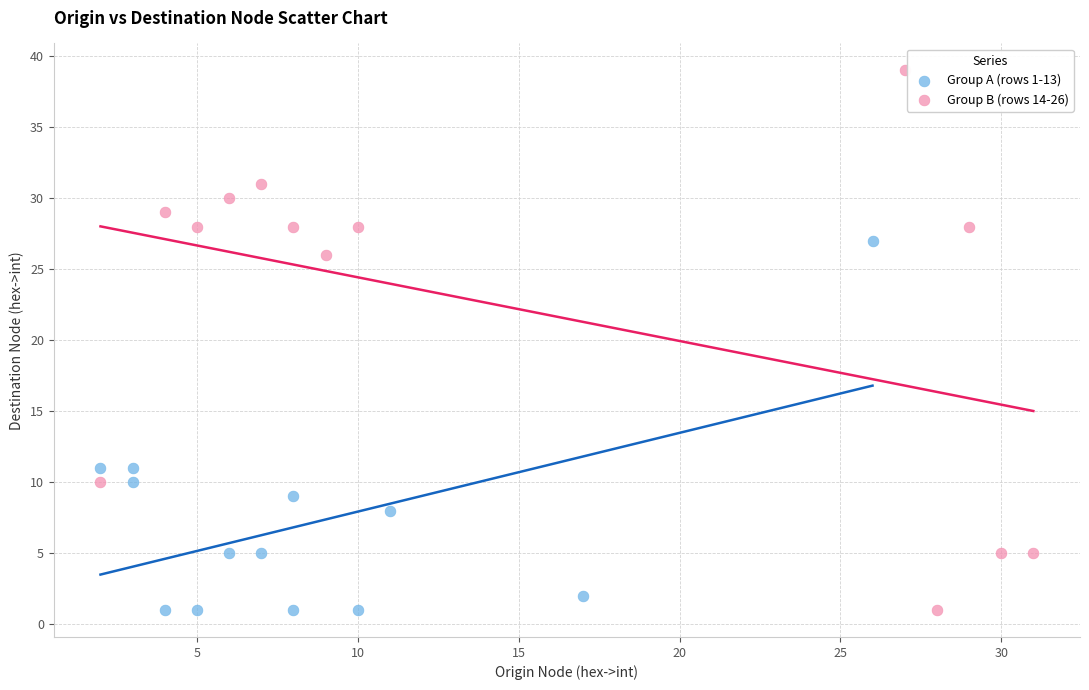

Which series has the widest spread of Y values?

Group B (rows 14-26)